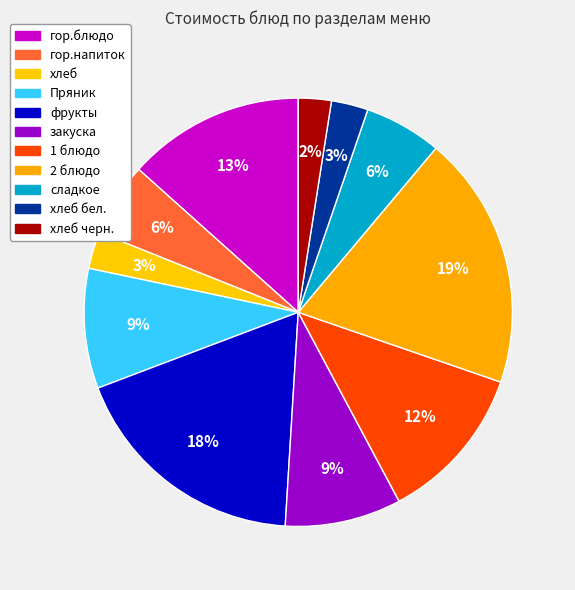

Is it true that гор.напиток is 6% of the pie?

True